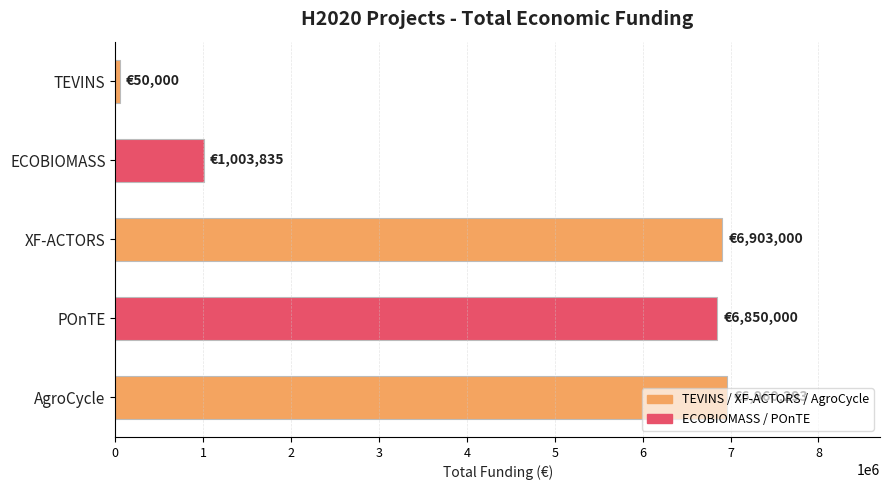

What is the difference between the maximum and minimum values?

6910293